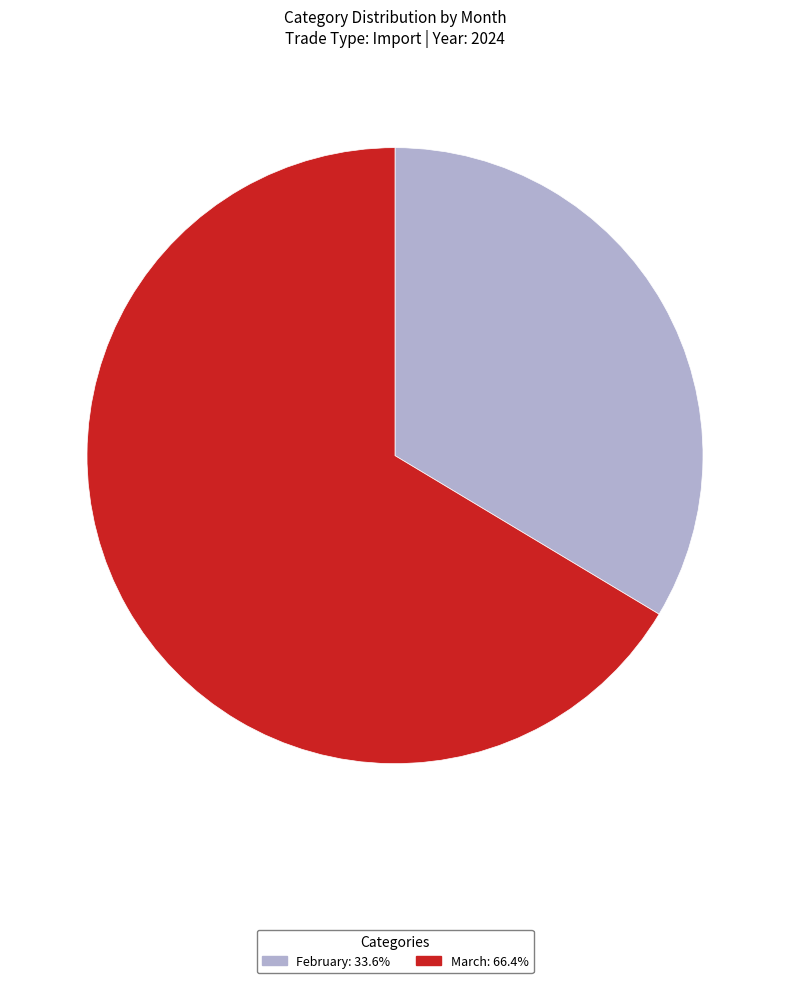

What is the ratio of the value at February to the value at March?

0.5